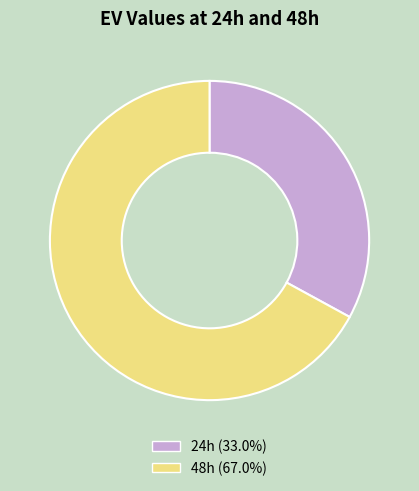

Approximately how many times larger is the value at 24h (33.0%) compared to 48h (67.0%)?

0.5